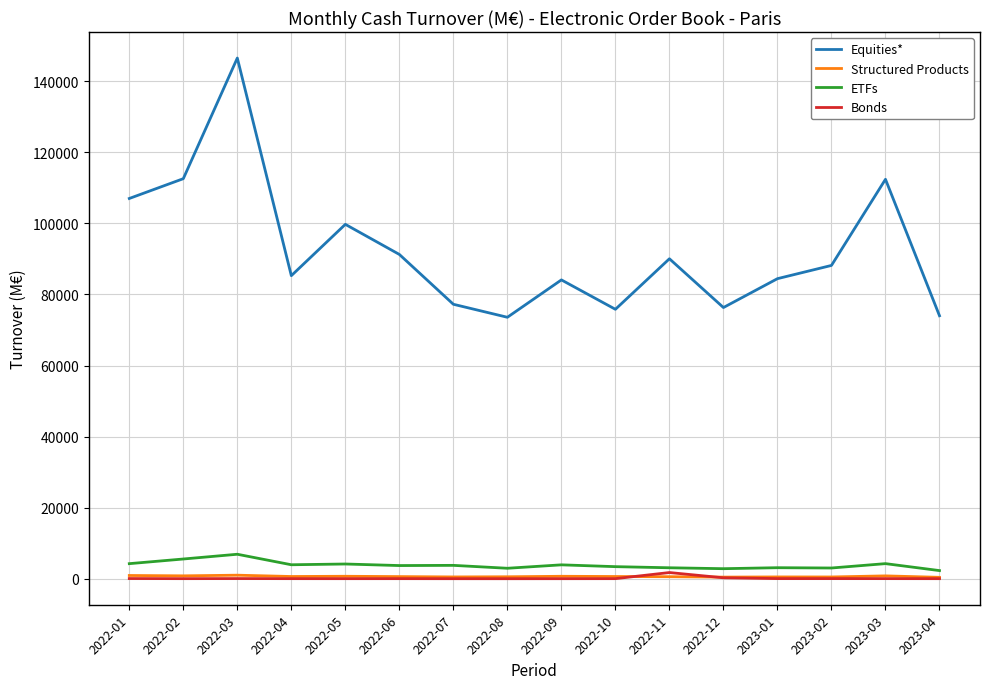

True or false: Bonds and Equities* intersect in this chart.

False